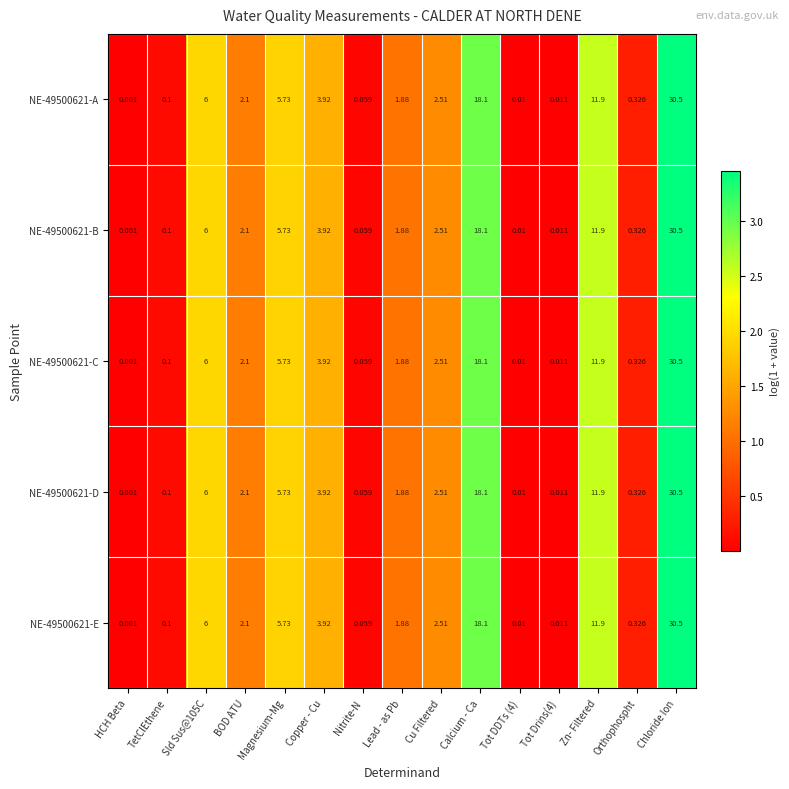

At which category does the chart reach its peak across all series?

Chloride Ion